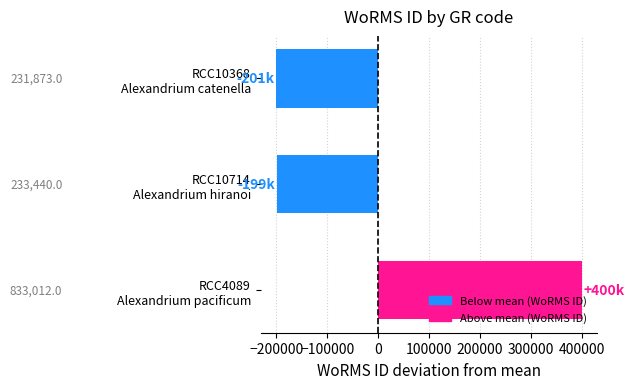

What is the difference between the maximum and second lowest values?

599572